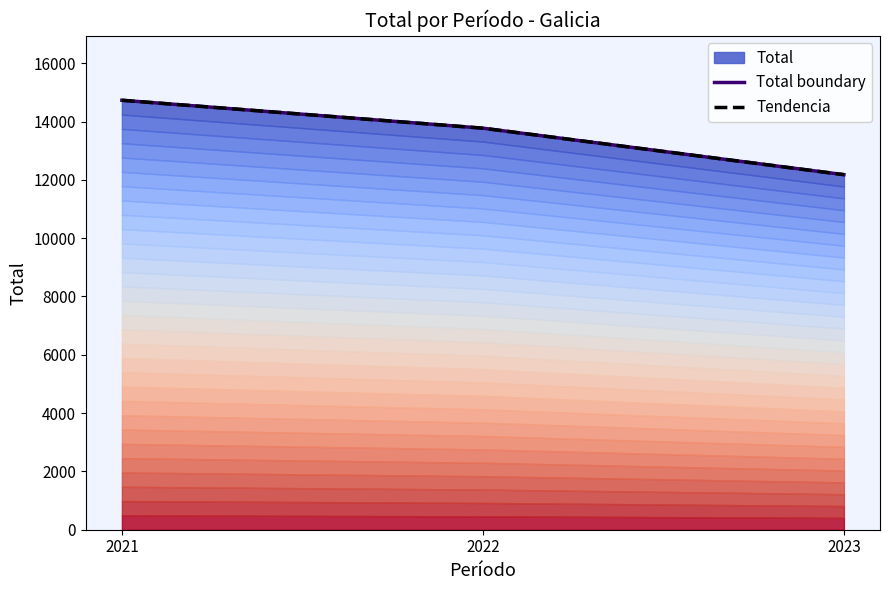

At how many categories does at least one series exceed 14586?

1